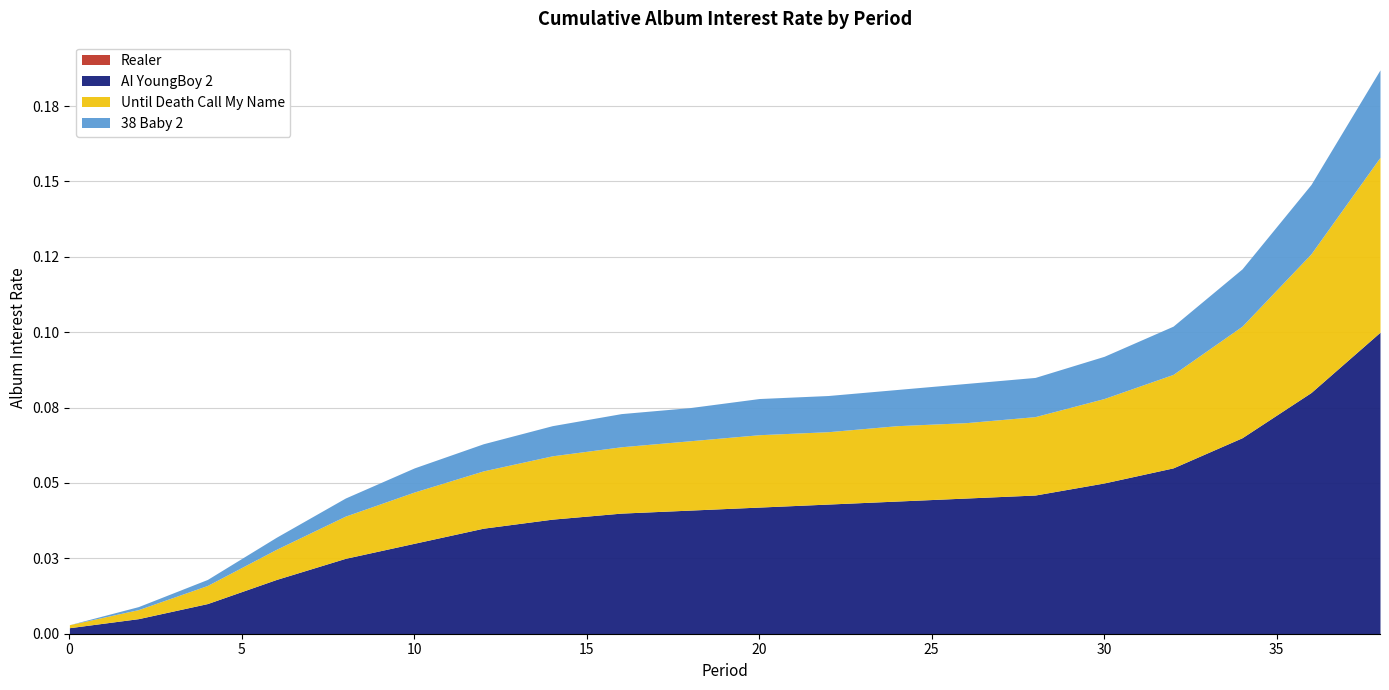

What is the total value across all series at 30?

0.1